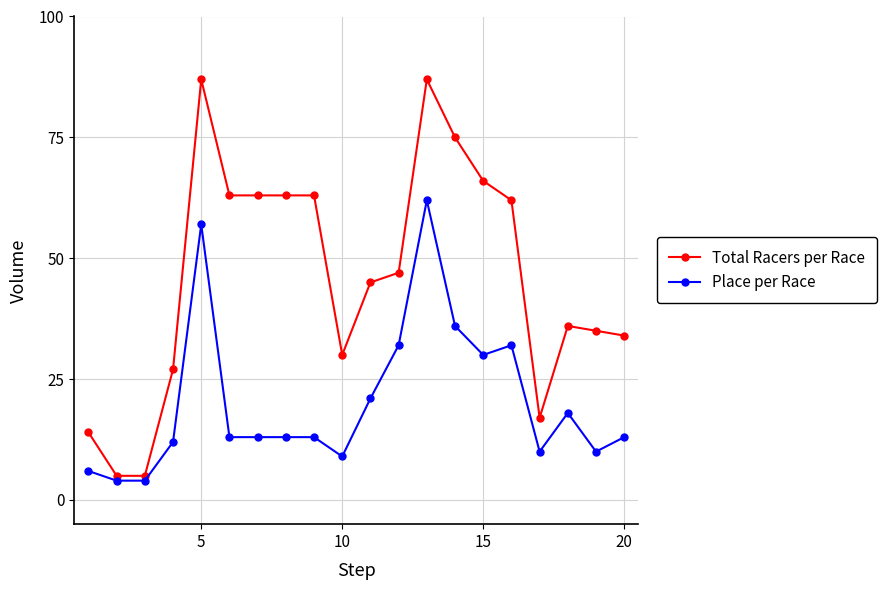

Reading left to right, list all the values displayed in this chart.

Total Racers per Race: 14	5	5	27	87	63	63	63	63	30	45	47	87	75	66	62	17	36	35	34
Place per Race: 6	4	4	12	57	13	13	13	13	9	21	32	62	36	30	32	10	18	10	13